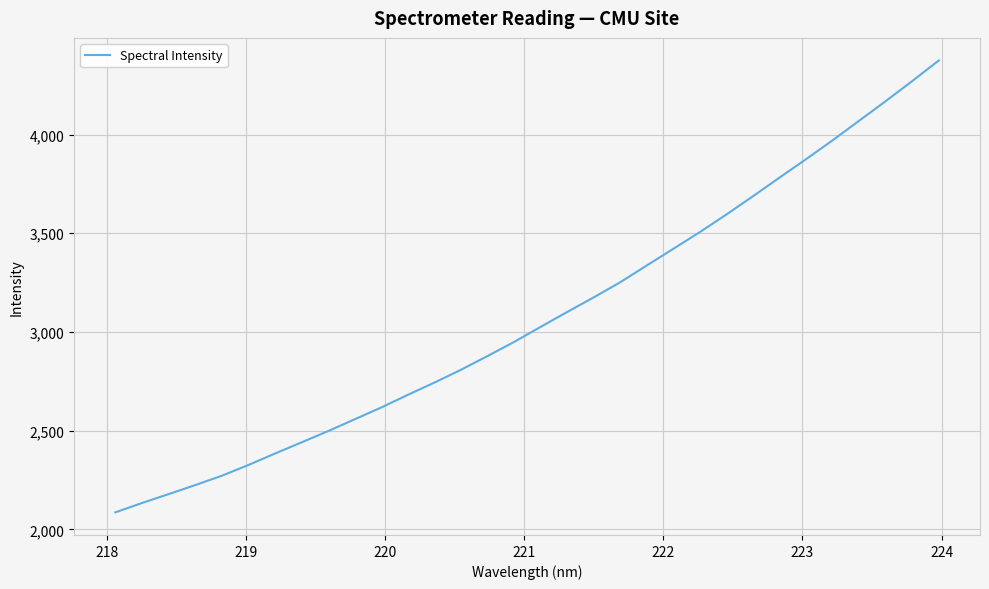

What is the difference between the second highest and second lowest values?

2137.4